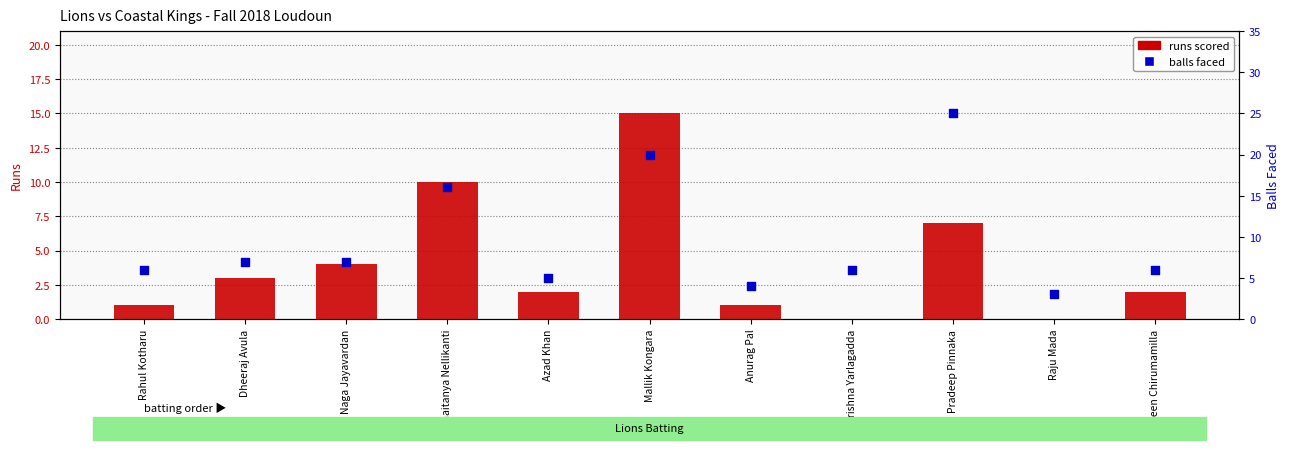

What are all the series names shown in the legend?

runs scored, balls faced